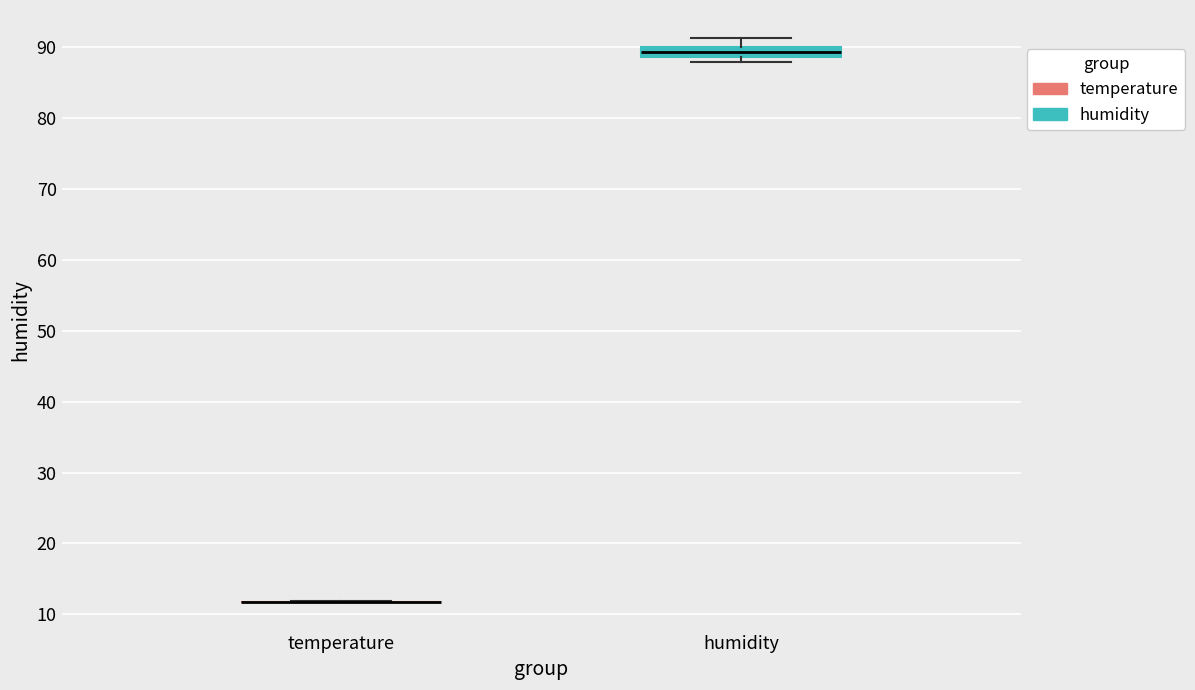

Comparing the boxes themselves (not the whiskers), which one is the tallest?

humidity